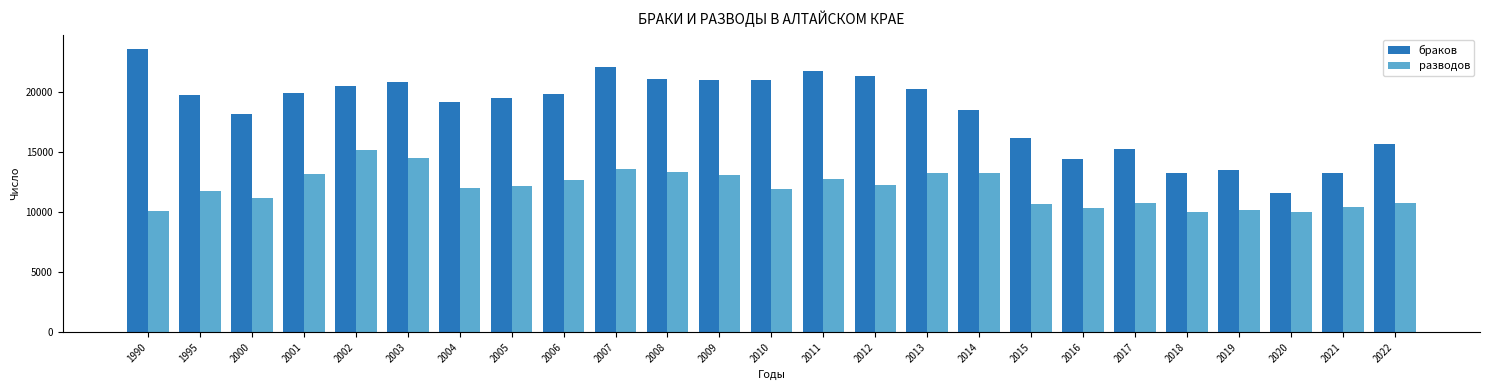

Read the разводов value at 2008, to the nearest 10.

13310